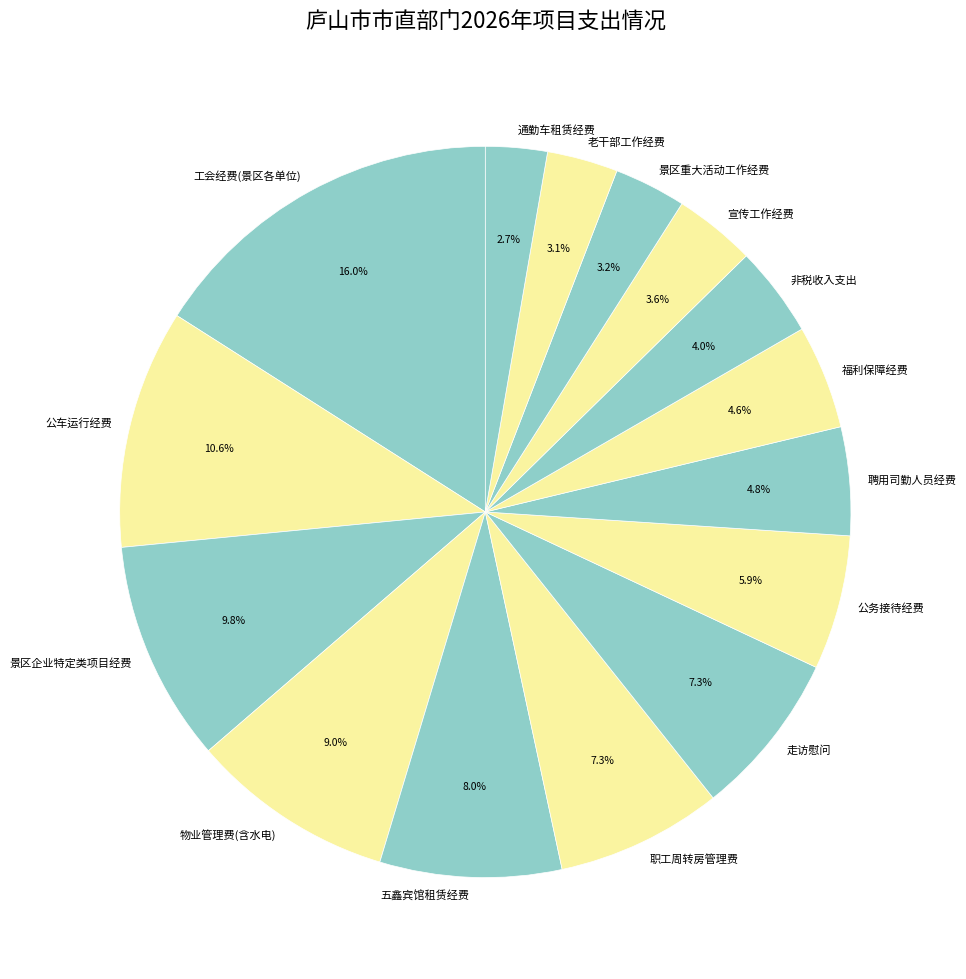

To the nearest percent, what portion does 非税收入支出 represent?

4%